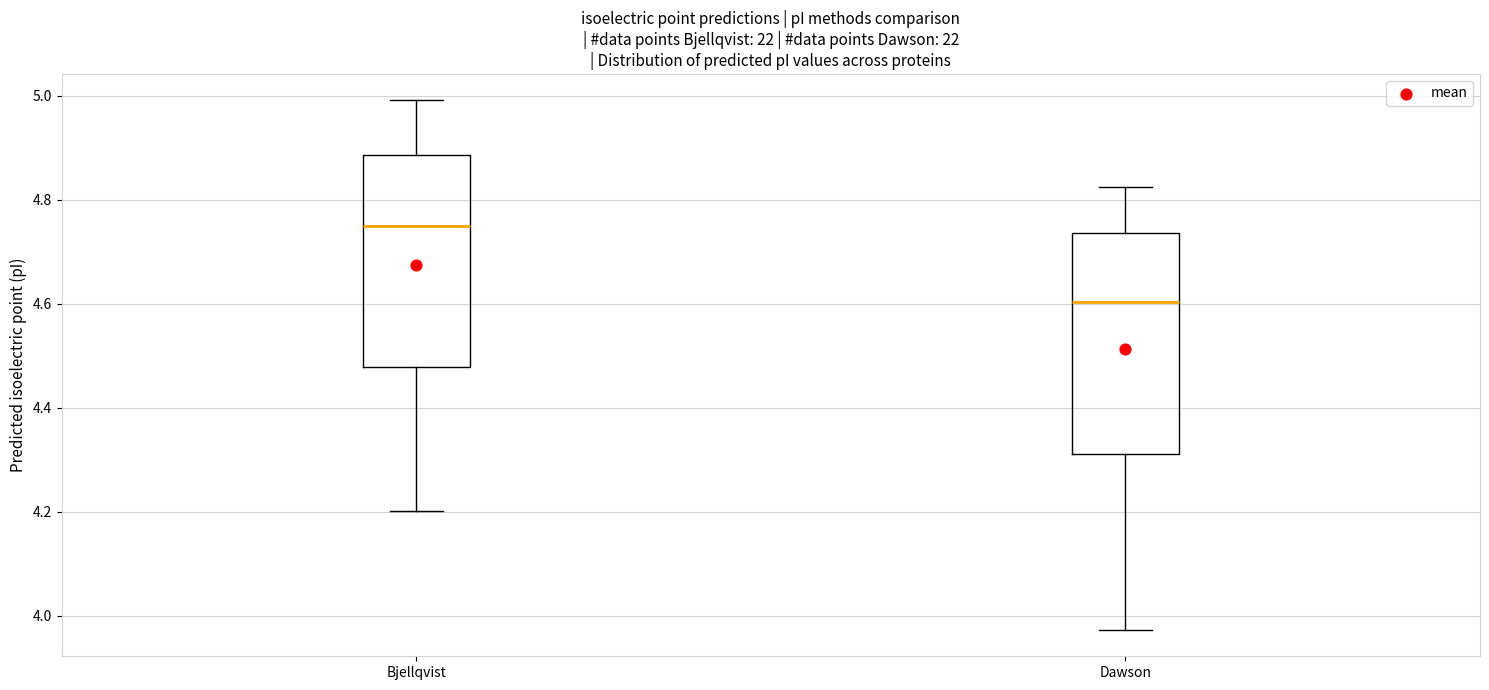

Where does the upper whisker of the box for Bjellqvist end on the y-axis? The values are not printed on the chart, so give them approximately, as read against the axis.

5.00